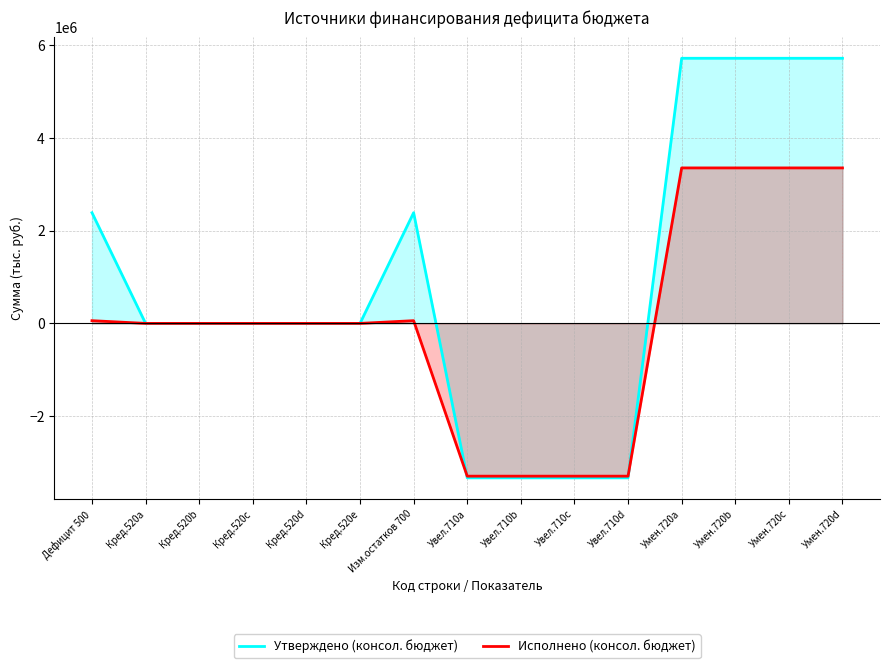

List the labels in order of Исполнено (консол. бюджет) value, smallest first.

Увел.710a, Увел.710b, Увел.710c, Увел.710d, Кред.520a, Кред.520b, Кред.520c, Кред.520d, Кред.520e, Дефицит 500, Изм.остатков 700, Умен.720a, Умен.720b, Умен.720c, Умен.720d